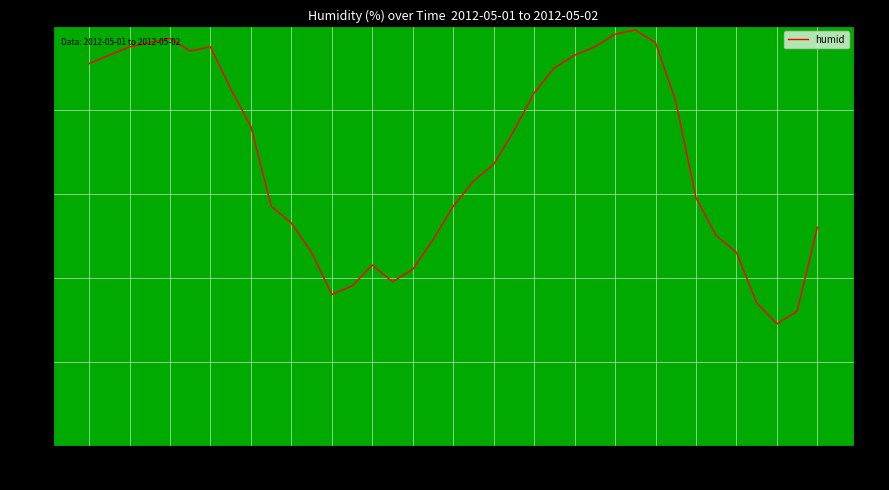

The chart shows a value of 93 at 02:00. True or false?

True